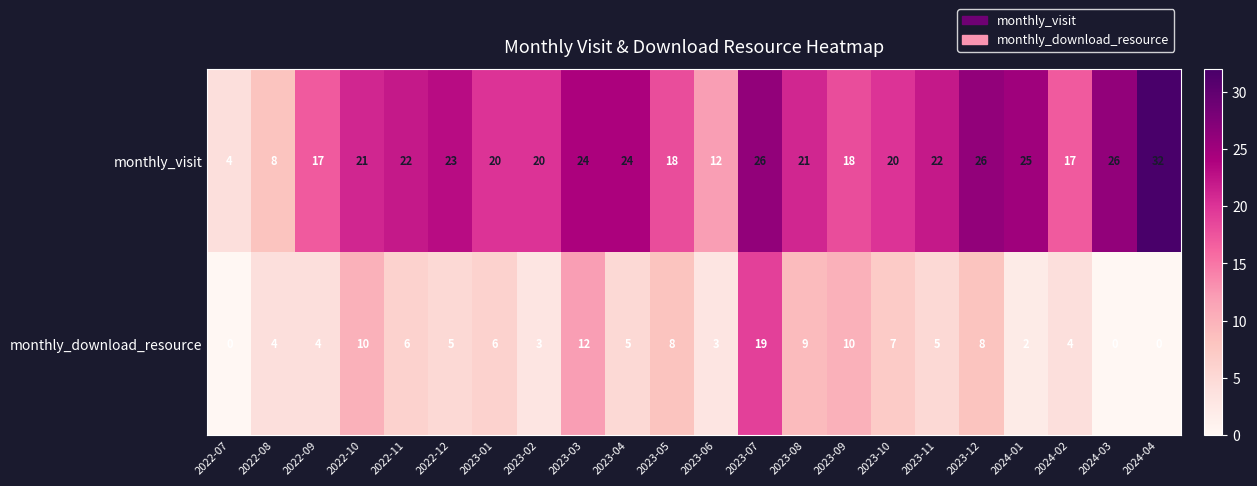

What is the lowest value of the monthly_visit series?

4